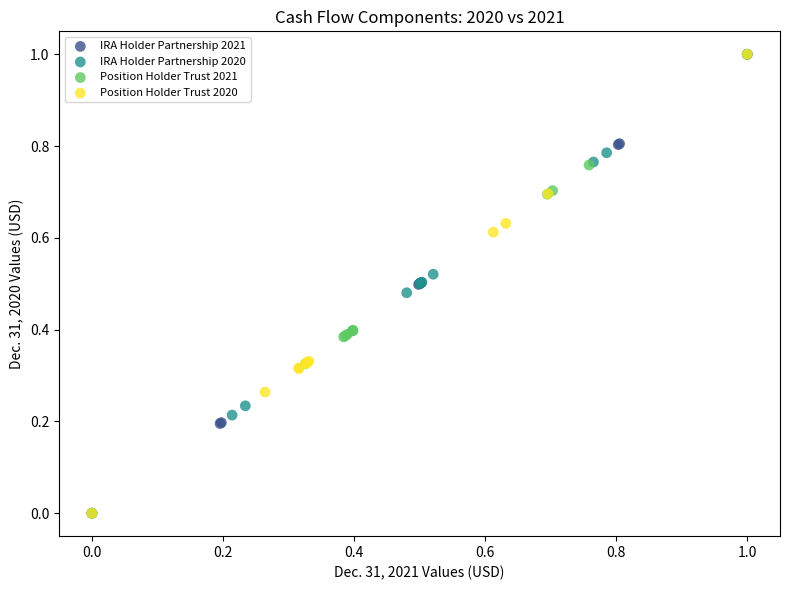

What are all the series names shown in the legend?

IRA Holder Partnership 2021, IRA Holder Partnership 2020, Position Holder Trust 2021, Position Holder Trust 2020